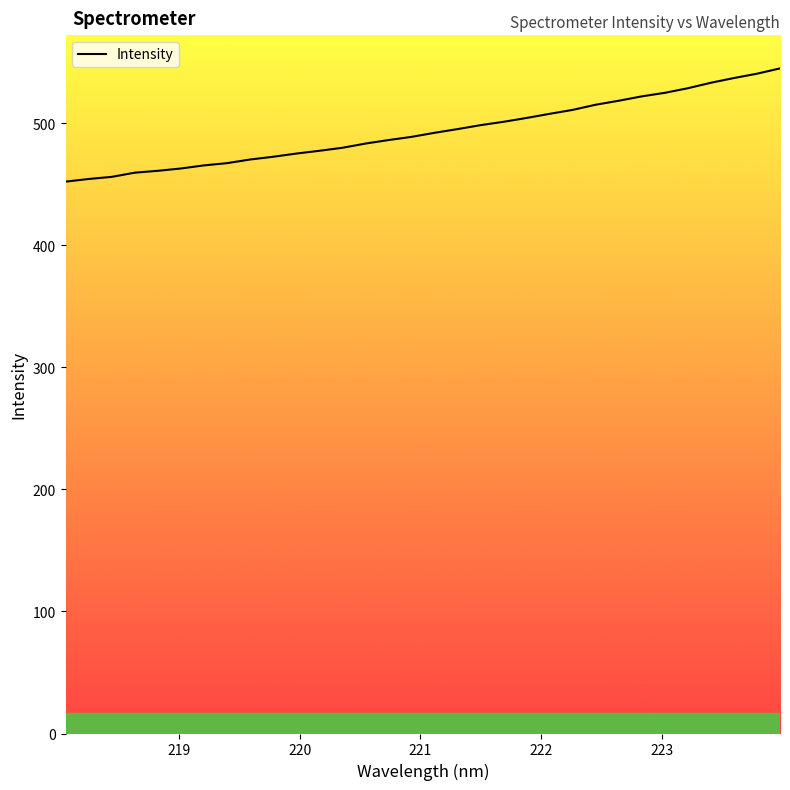

What is the greatest value displayed?

545.0